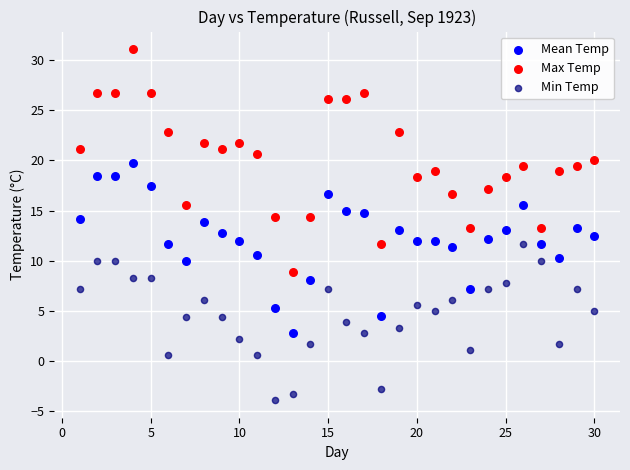

Across all data points, what is the range of Y values (max minus min)?

35.0